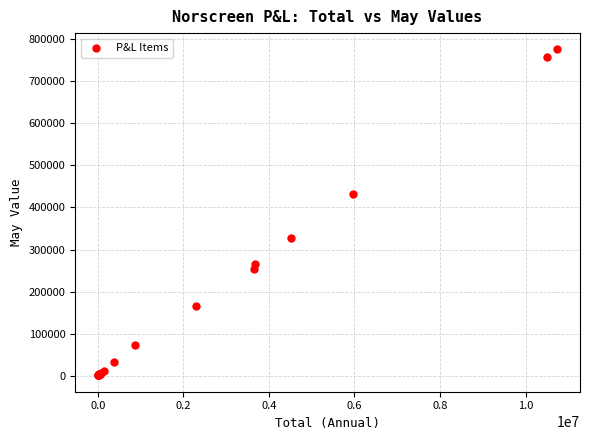

What Y value in the scatter plot is closest to 388250?

432197